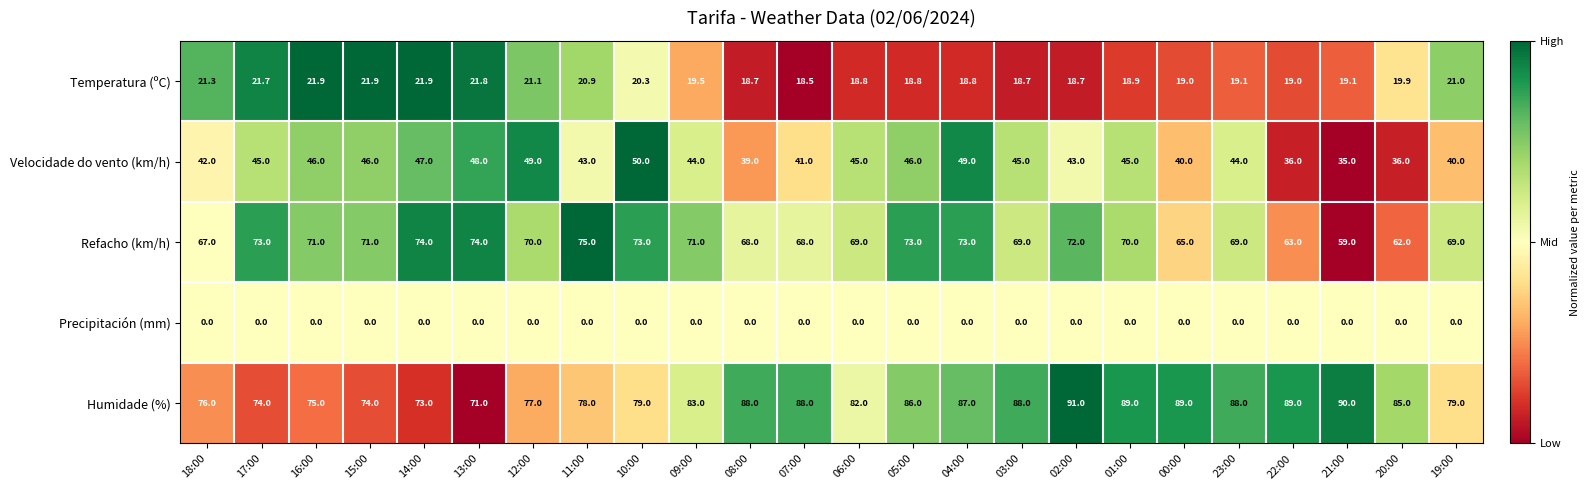

Which series has the largest range (max minus min)?

Humidade (%)